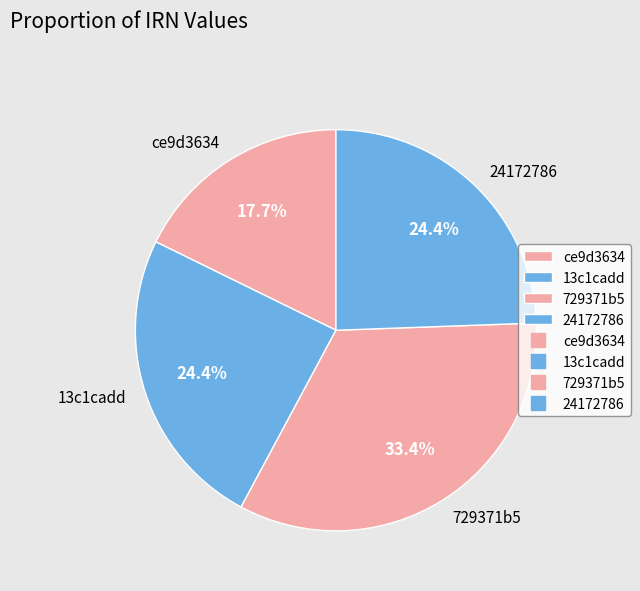

Is it true that ce9d3634 is 23% of the pie?

False